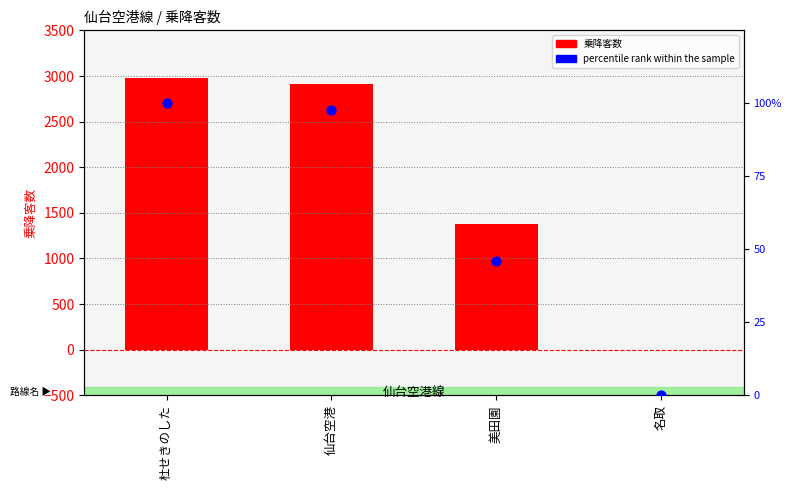

Which series reaches the maximum Y coordinate?

乗降客数